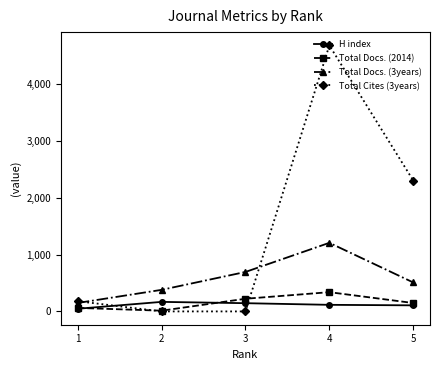

What is the difference between the maximum and minimum values in the Total Cites (3years) series?

4684